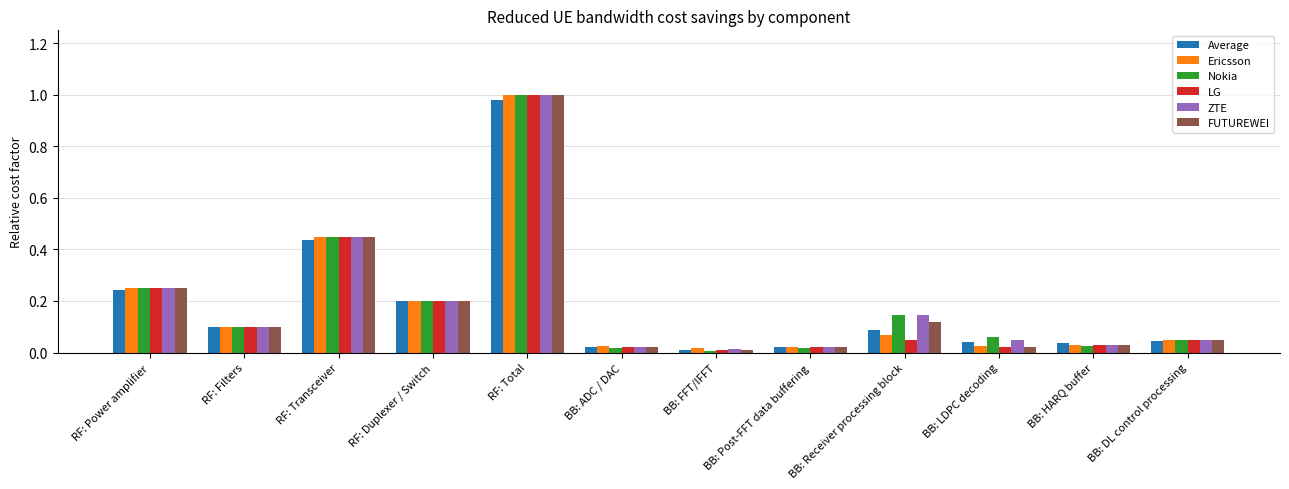

What is the sum of all ZTE values?

2.3